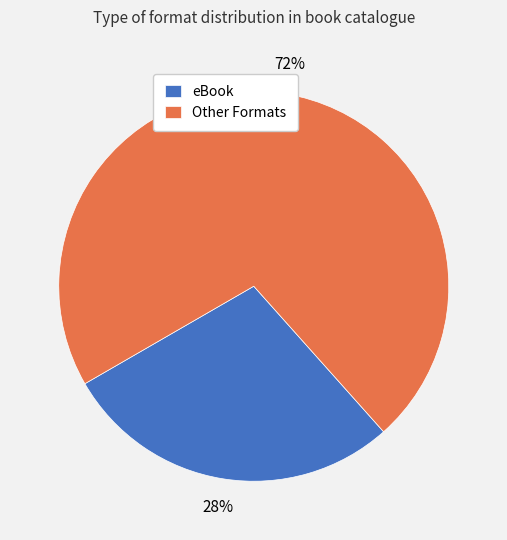

How many segments does this pie chart have?

2